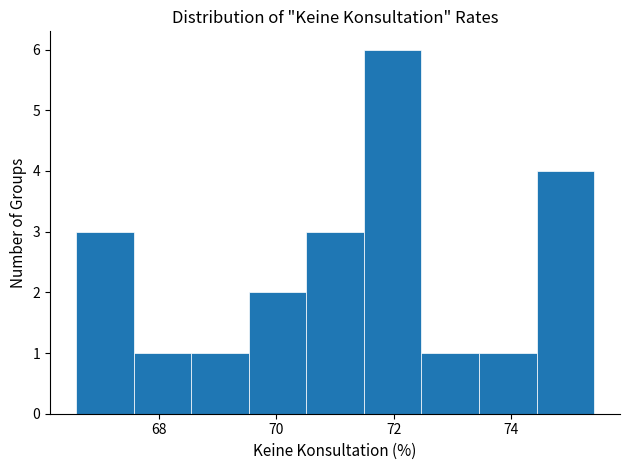

What is the height of the bar covering 68.6 to 69.6 on the x-axis? Neither the bar edges nor the heights are printed on the chart, so give them approximately, as read against the axes.

1